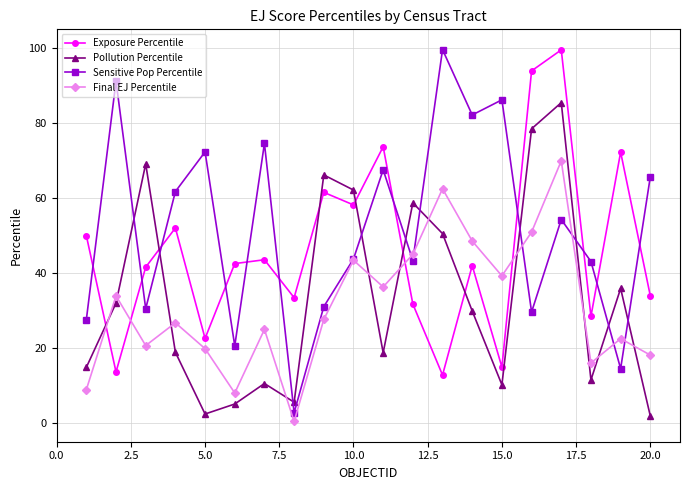

How many values in the Sensitive Pop Percentile series are below 54?

10